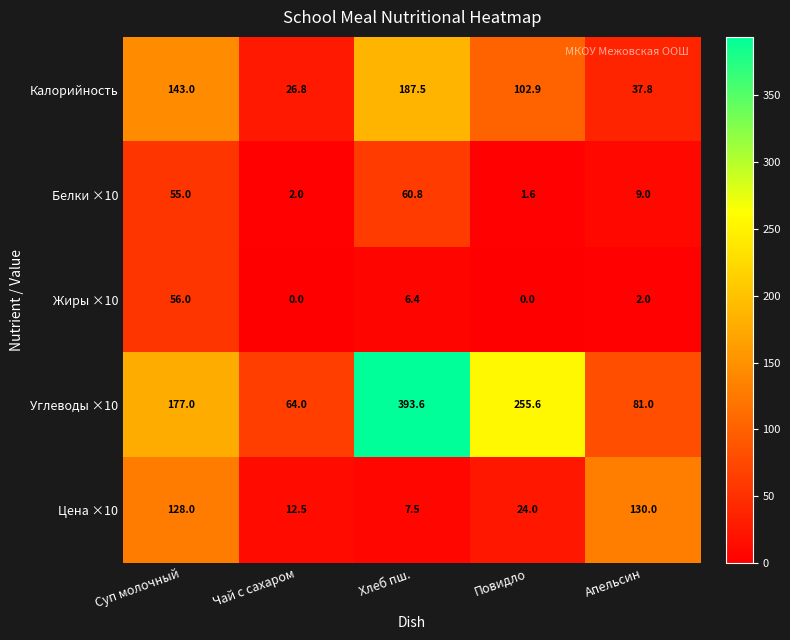

Is it true that Белки ×10 equals 93.5 at Хлеб пш.?

False